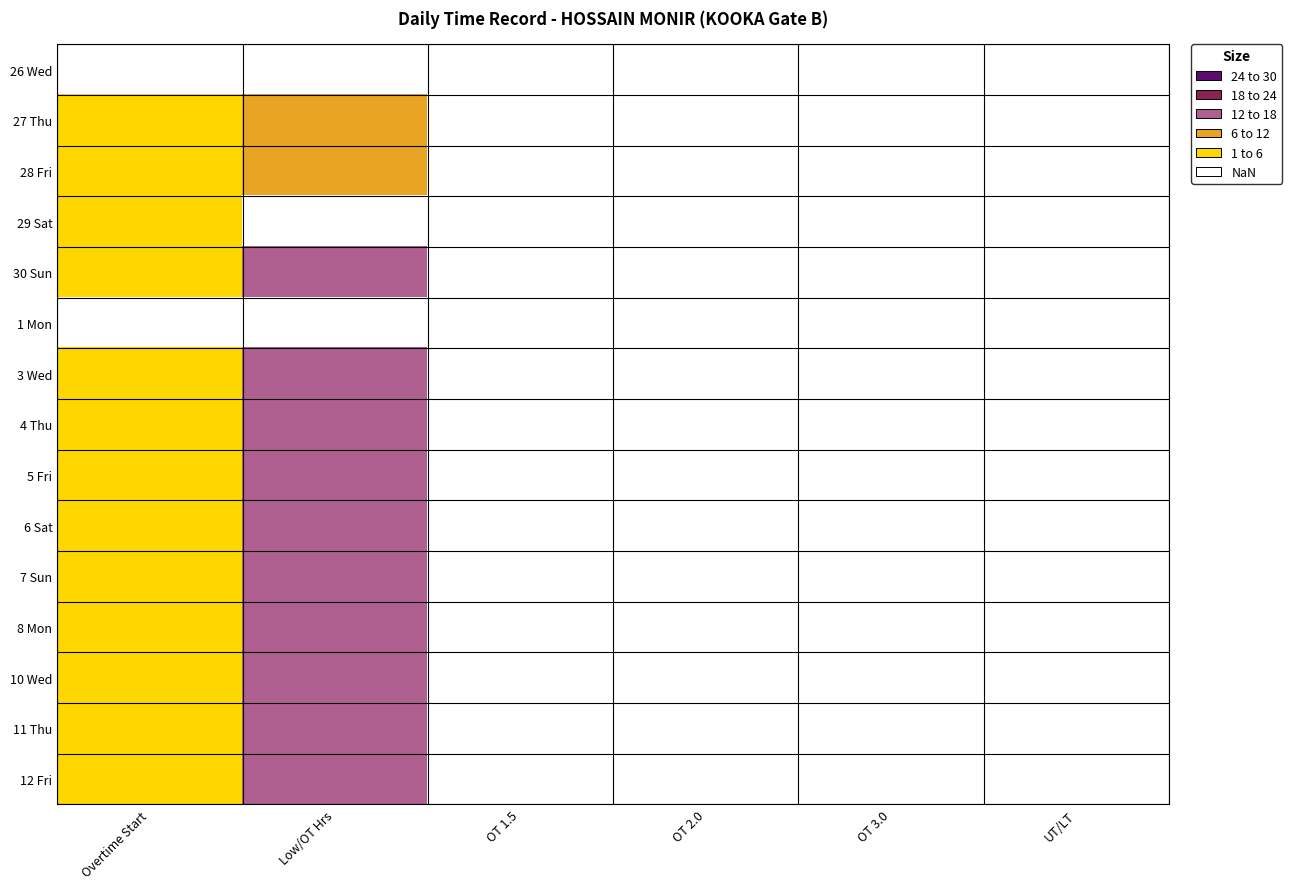

Which category has the highest value across all series?

Low/OT Hrs